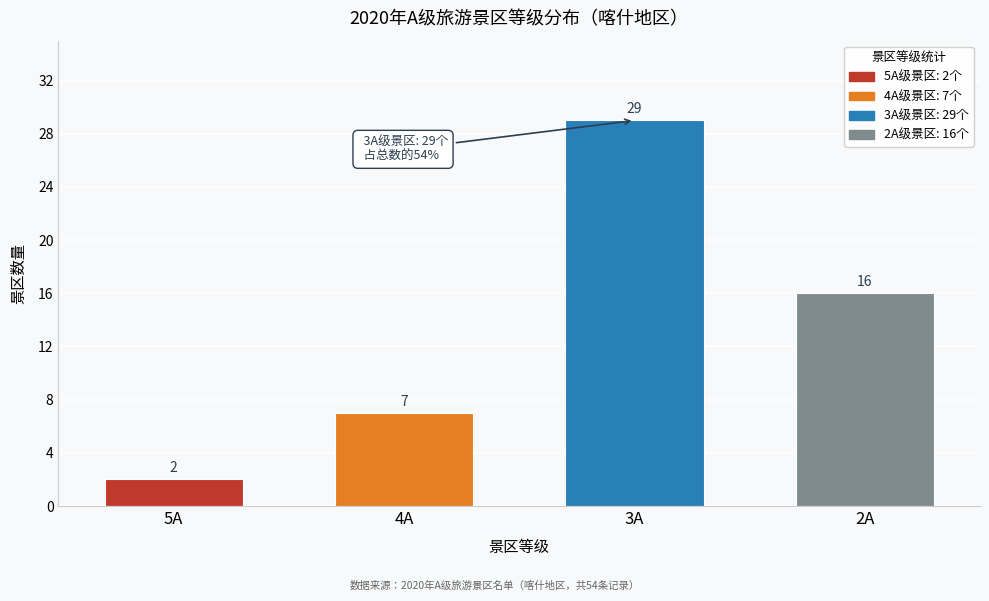

Reading left to right, transcribe all the data shown in this chart.

2	7	29	16